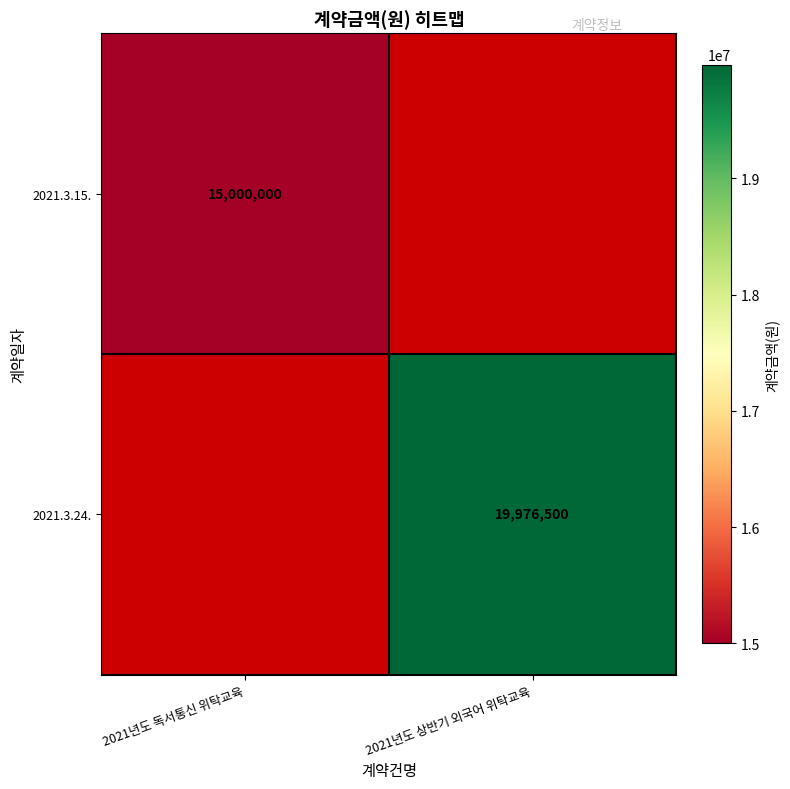

The value of 2021.3.15. at 2021년도 독서통신 위탁교육 is 15000000. True or false?

True